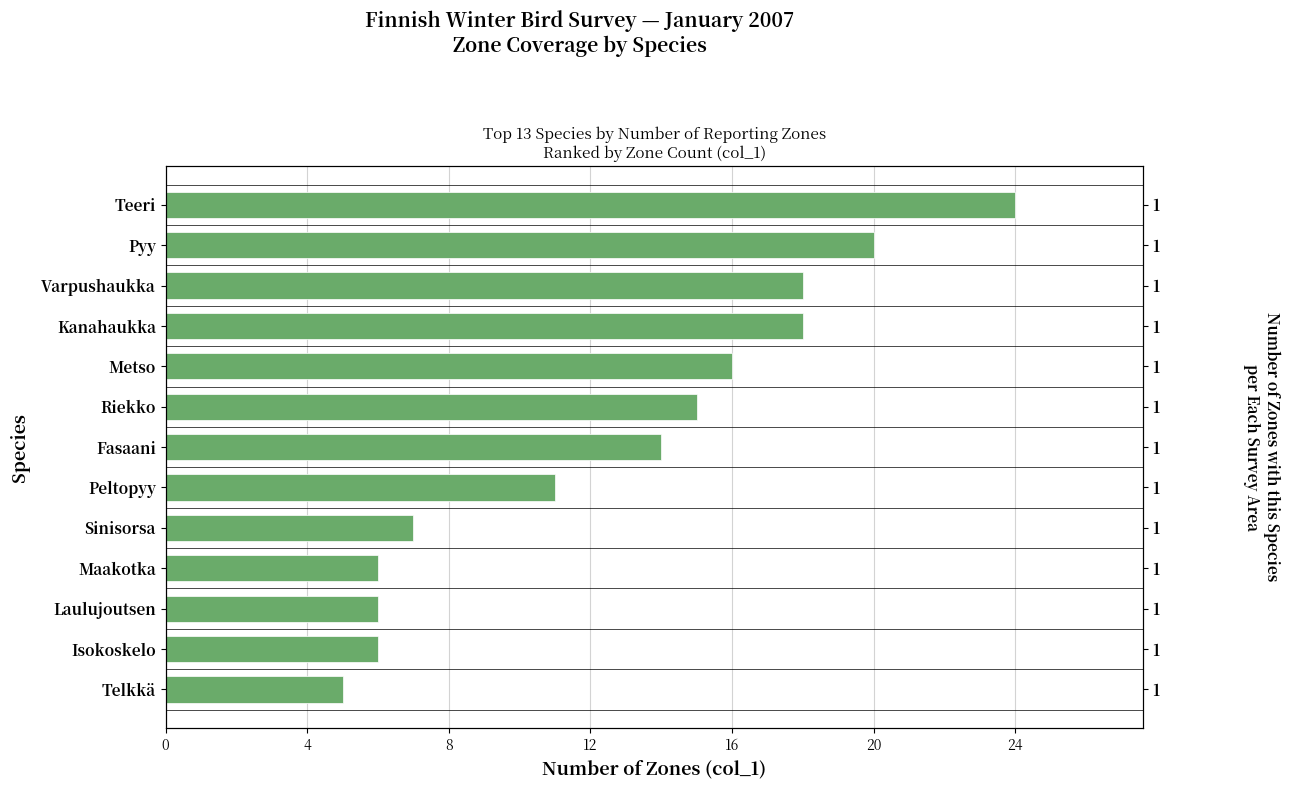

What is the greatest value displayed?

24